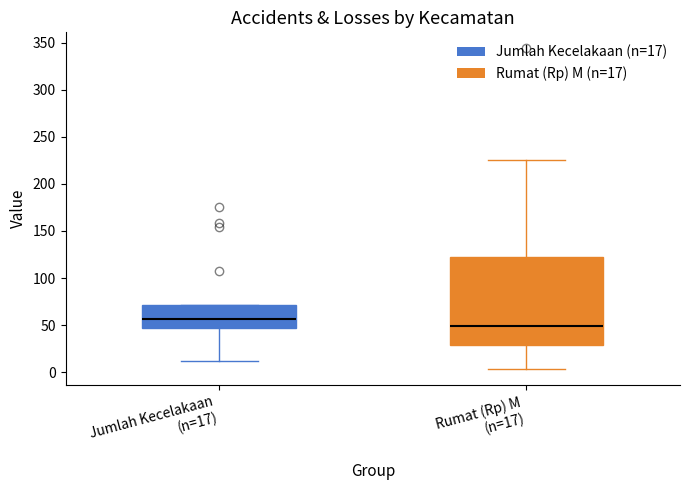

Which box is the tallest, from its lower edge to its upper edge?

Rumat (Rp) M (n=17)